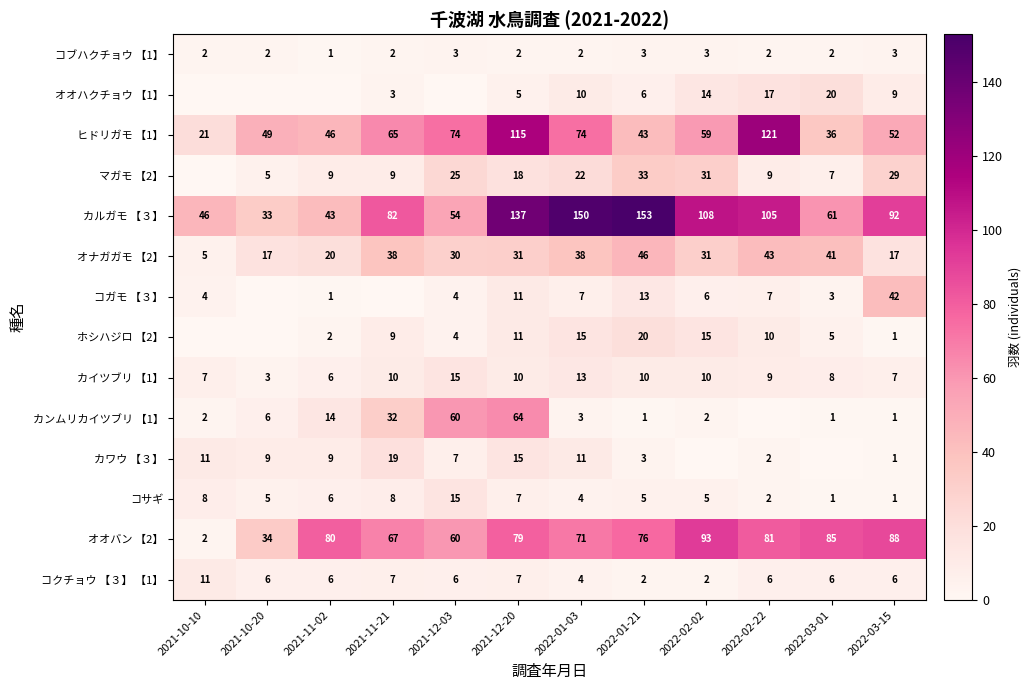

Read the コクチョウ 【３】 【1】 value at 2021-12-20.

7